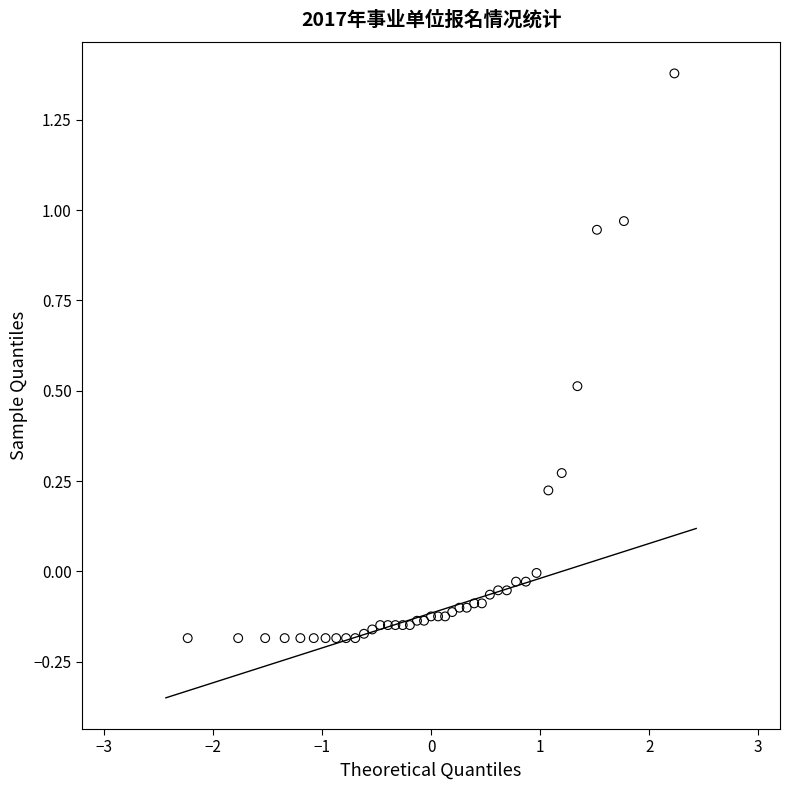

What is the range of X values (max minus min)?

4.5